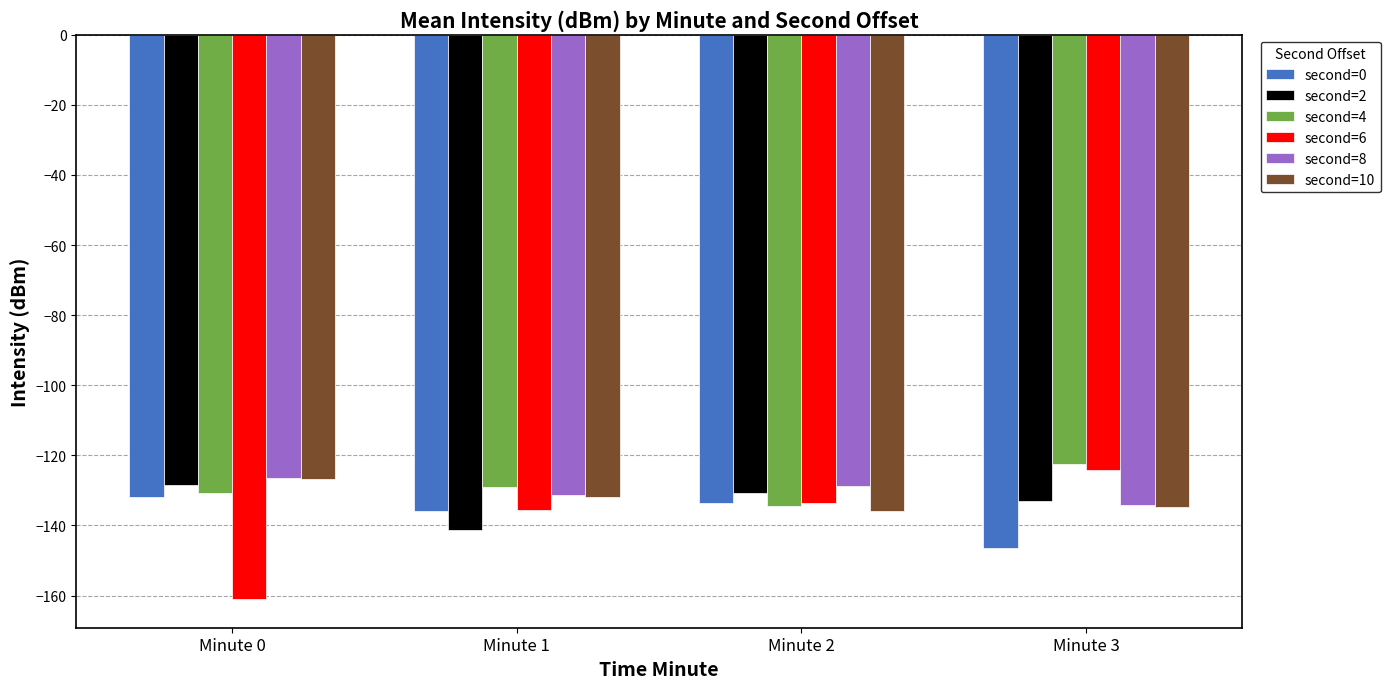

Which series has the largest range (max minus min)?

second=6